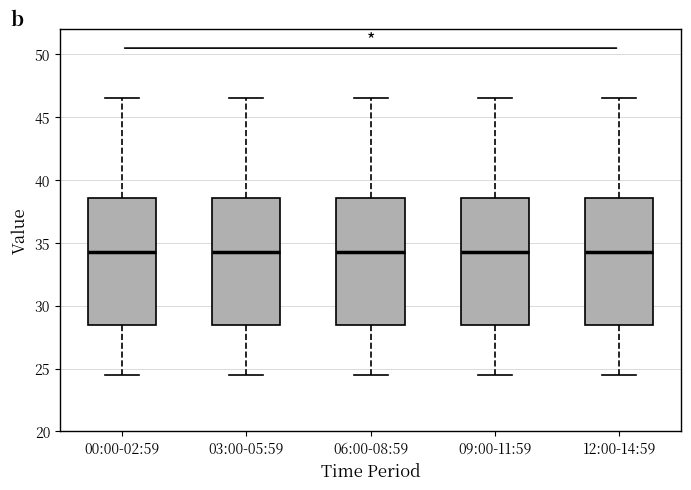

Reading left to right, transcribe this box plot: for each box, give where its median line is, the range the box spans, and where its two whiskers end, as read against the y-axis. The values are not printed on the chart, so give them approximately, as read against the axis.

00:00-02:59: median 34.5, box 28.5 to 38.5, whiskers 24.5 to 46.5
03:00-05:59: median 34.5, box 28.5 to 38.5, whiskers 24.5 to 46.5
06:00-08:59: median 34.5, box 28.5 to 38.5, whiskers 24.5 to 46.5
09:00-11:59: median 34.5, box 28.5 to 38.5, whiskers 24.5 to 46.5
12:00-14:59: median 34.5, box 28.5 to 38.5, whiskers 24.5 to 46.5